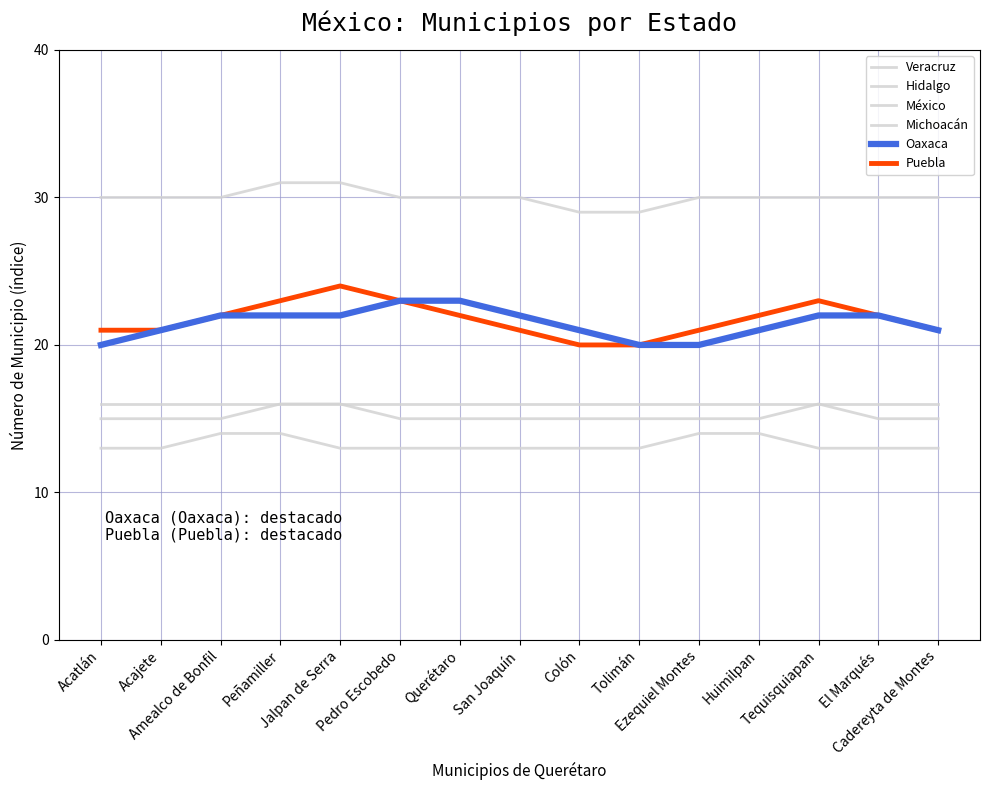

Reading left to right, what are all the values shown in this chart?

Veracruz: Acatlán=30	Acajete=30	Amealco de Bonfil=30	Peñamiller=31	Jalpan de Serra=31	Pedro Escobedo=30	Querétaro=30	San Joaquín=30	Colón=29	Tolimán=29	Ezequiel Montes=30	Huimilpan=30	Tequisquiapan=30	El Marqués=30	Cadereyta de Montes=30
Hidalgo: Acatlán=13	Acajete=13	Amealco de Bonfil=14	Peñamiller=14	Jalpan de Serra=13	Pedro Escobedo=13	Querétaro=13	San Joaquín=13	Colón=13	Tolimán=13	Ezequiel Montes=14	Huimilpan=14	Tequisquiapan=13	El Marqués=13	Cadereyta de Montes=13
México: Acatlán=15	Acajete=15	Amealco de Bonfil=15	Peñamiller=16	Jalpan de Serra=16	Pedro Escobedo=15	Querétaro=15	San Joaquín=15	Colón=15	Tolimán=15	Ezequiel Montes=15	Huimilpan=15	Tequisquiapan=16	El Marqués=15	Cadereyta de Montes=15
Michoacán: Acatlán=16	Acajete=16	Amealco de Bonfil=16	Peñamiller=16	Jalpan de Serra=16	Pedro Escobedo=16	Querétaro=16	San Joaquín=16	Colón=16	Tolimán=16	Ezequiel Montes=16	Huimilpan=16	Tequisquiapan=16	El Marqués=16	Cadereyta de Montes=16
Oaxaca: Acatlán=20	Acajete=21	Amealco de Bonfil=22	Peñamiller=22	Jalpan de Serra=22	Pedro Escobedo=23	Querétaro=23	San Joaquín=22	Colón=21	Tolimán=20	Ezequiel Montes=20	Huimilpan=21	Tequisquiapan=22	El Marqués=22	Cadereyta de Montes=21
Puebla: Acatlán=21	Acajete=21	Amealco de Bonfil=22	Peñamiller=23	Jalpan de Serra=24	Pedro Escobedo=23	Querétaro=22	San Joaquín=21	Colón=20	Tolimán=20	Ezequiel Montes=21	Huimilpan=22	Tequisquiapan=23	El Marqués=22	Cadereyta de Montes=21